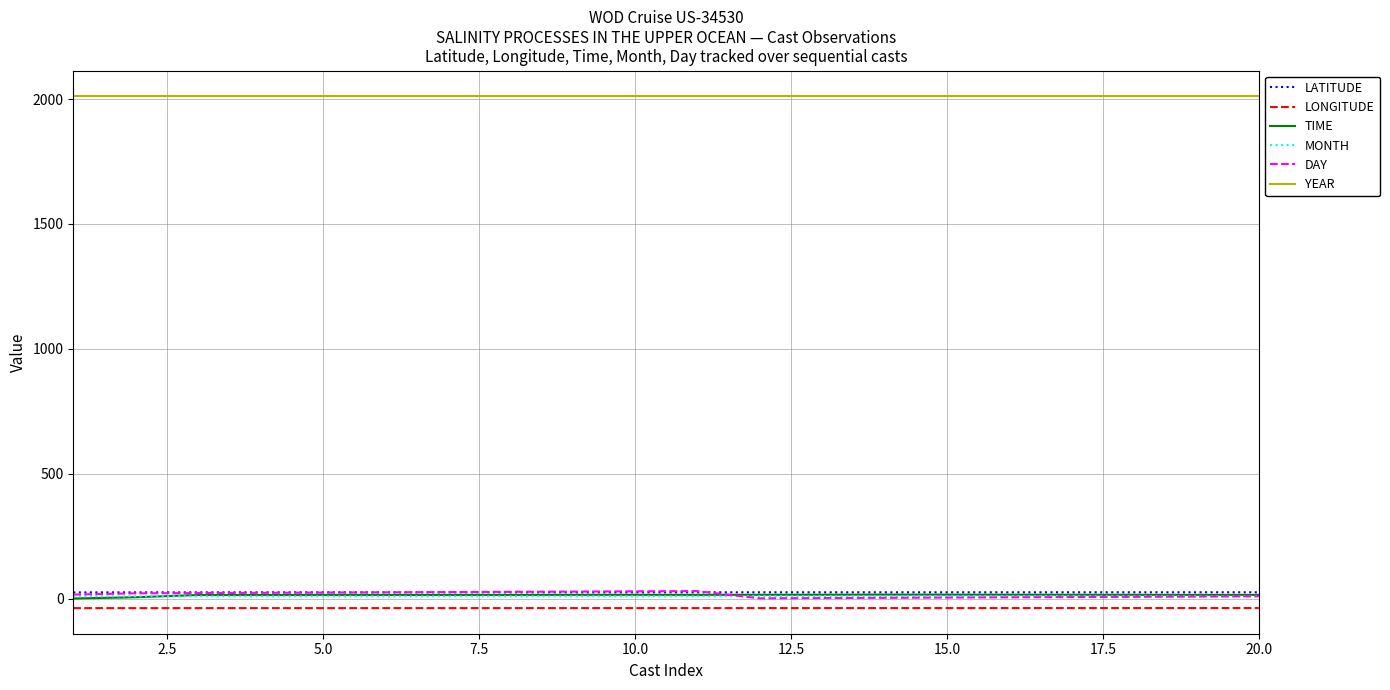

True or false: LONGITUDE and MONTH intersect in this chart.

False